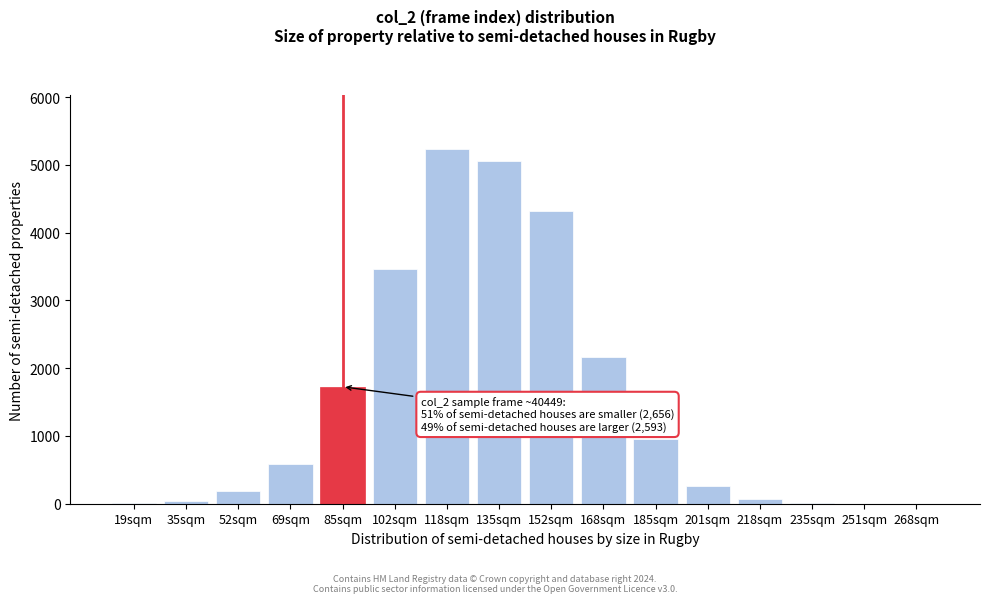

Is it true that the value at 152sqm is 872?

False